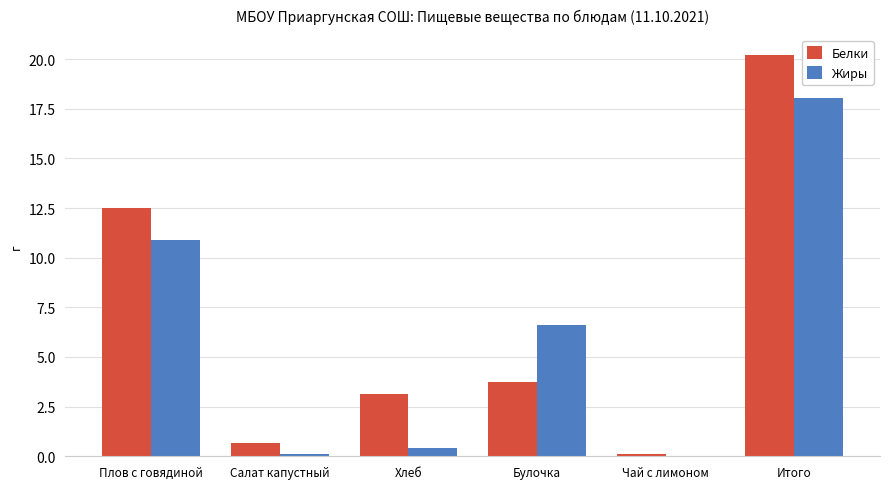

What is the sum of all Жиры values?

36.0